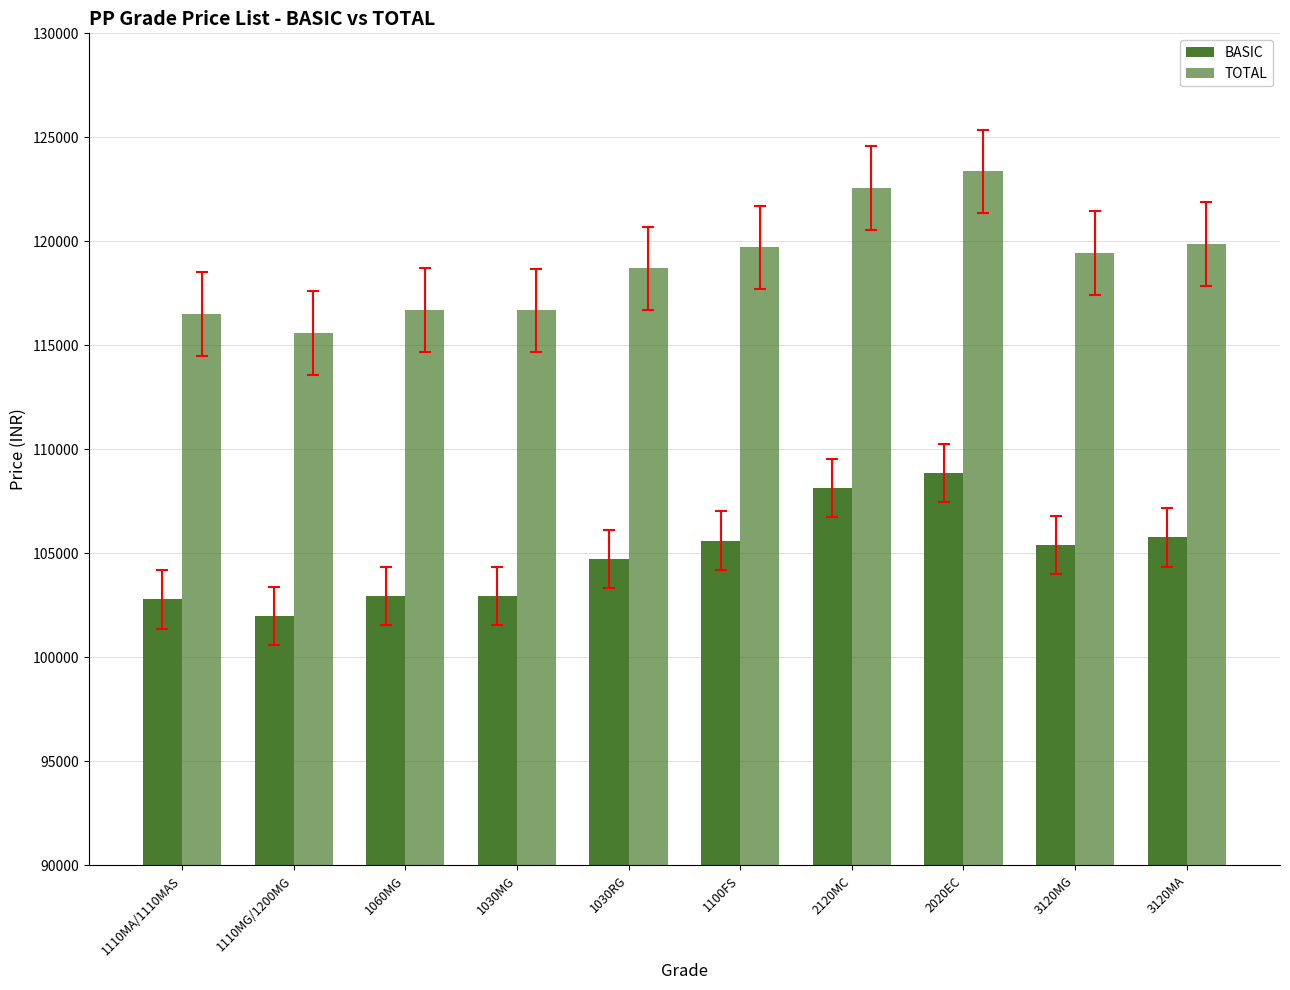

How many series are shown in this chart?

2